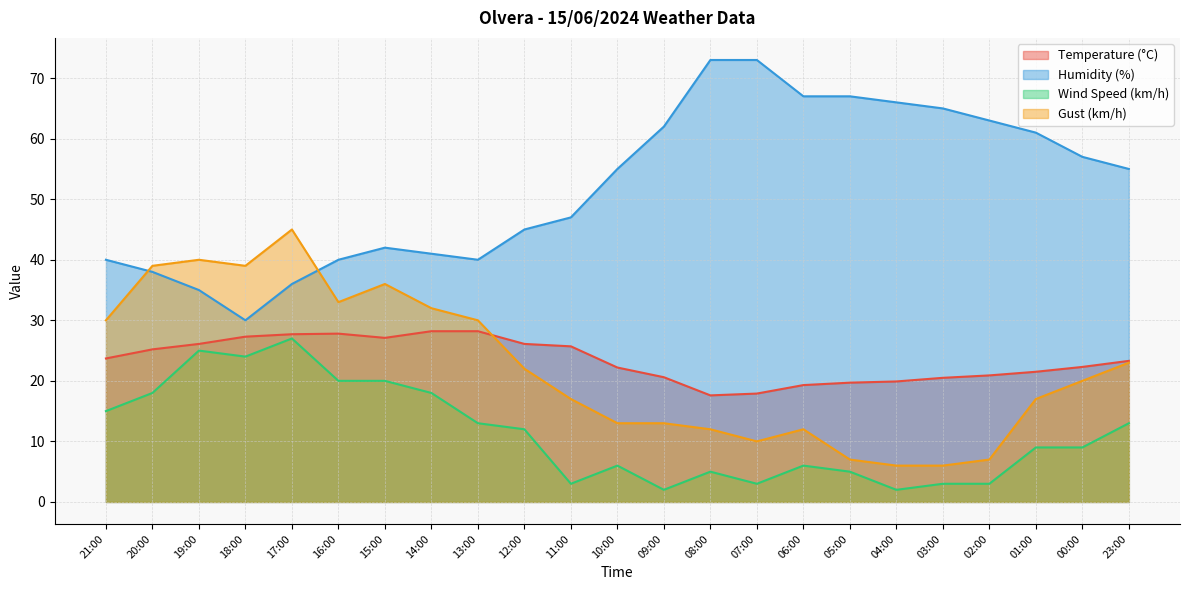

At 19:00, list the series in order from largest to smallest.

Gust (km/h), Humidity (%), Temperature (°C), Wind Speed (km/h)